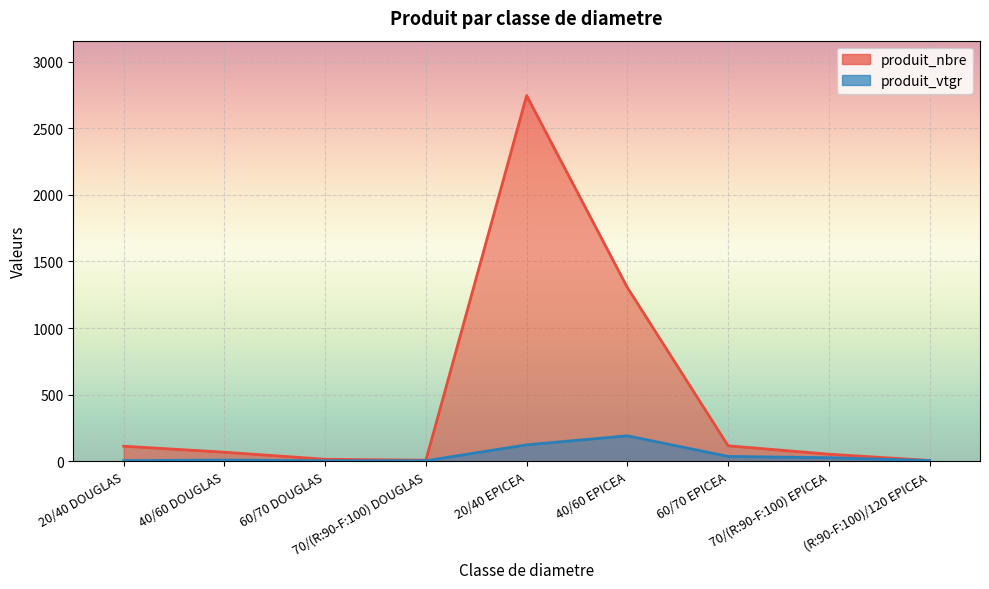

How many distinct data groups are displayed?

2